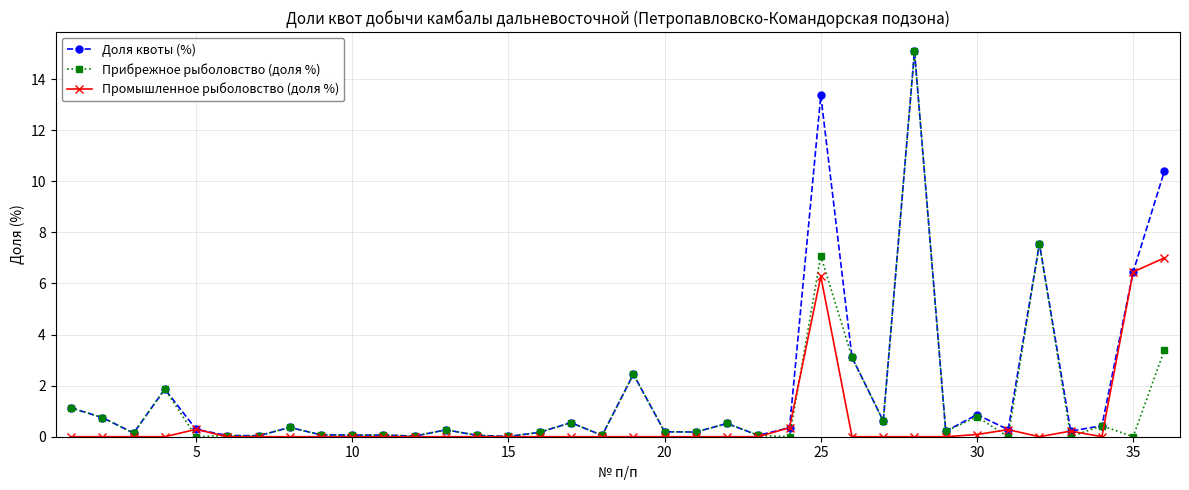

What is the maximum value for Промышленное рыболовство (доля %)?

7.0